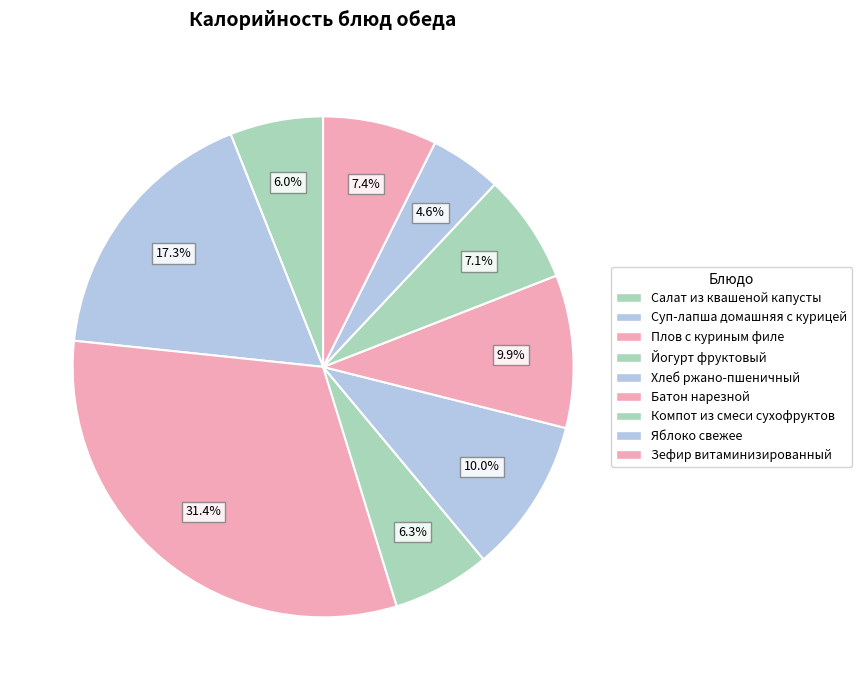

How many segments does this pie chart have?

9